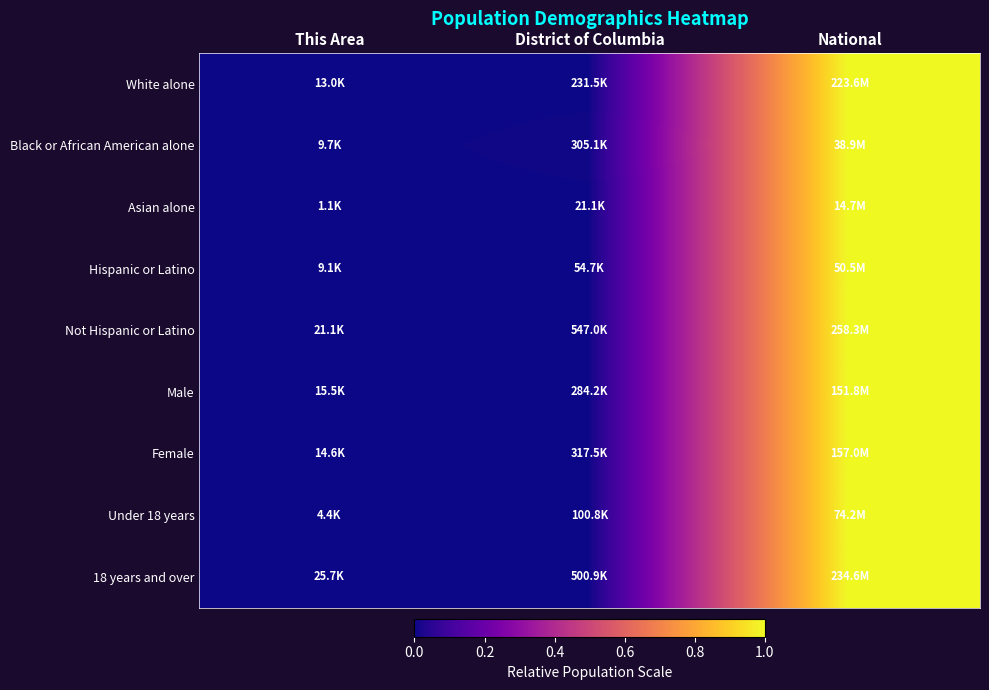

At which category is the sum across all series the highest?

National